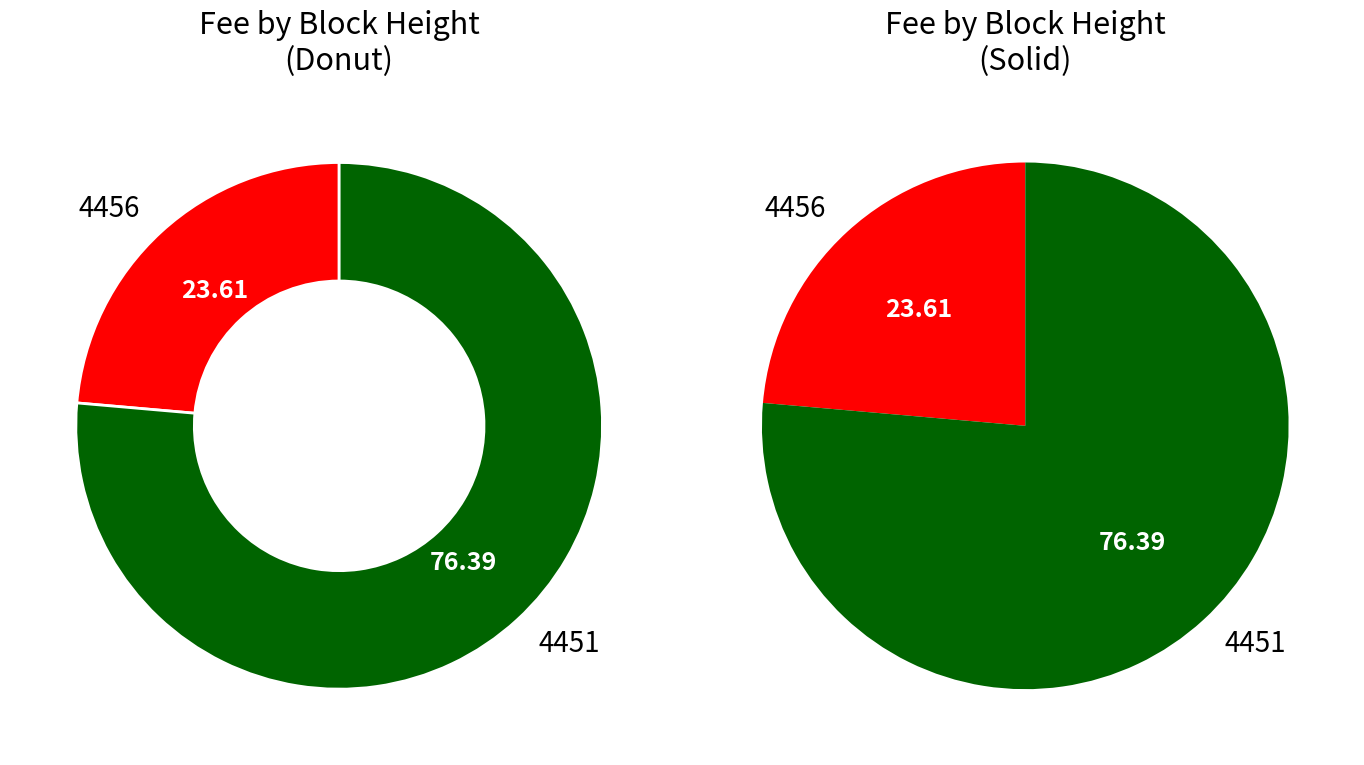

What is the majority slice?

4451